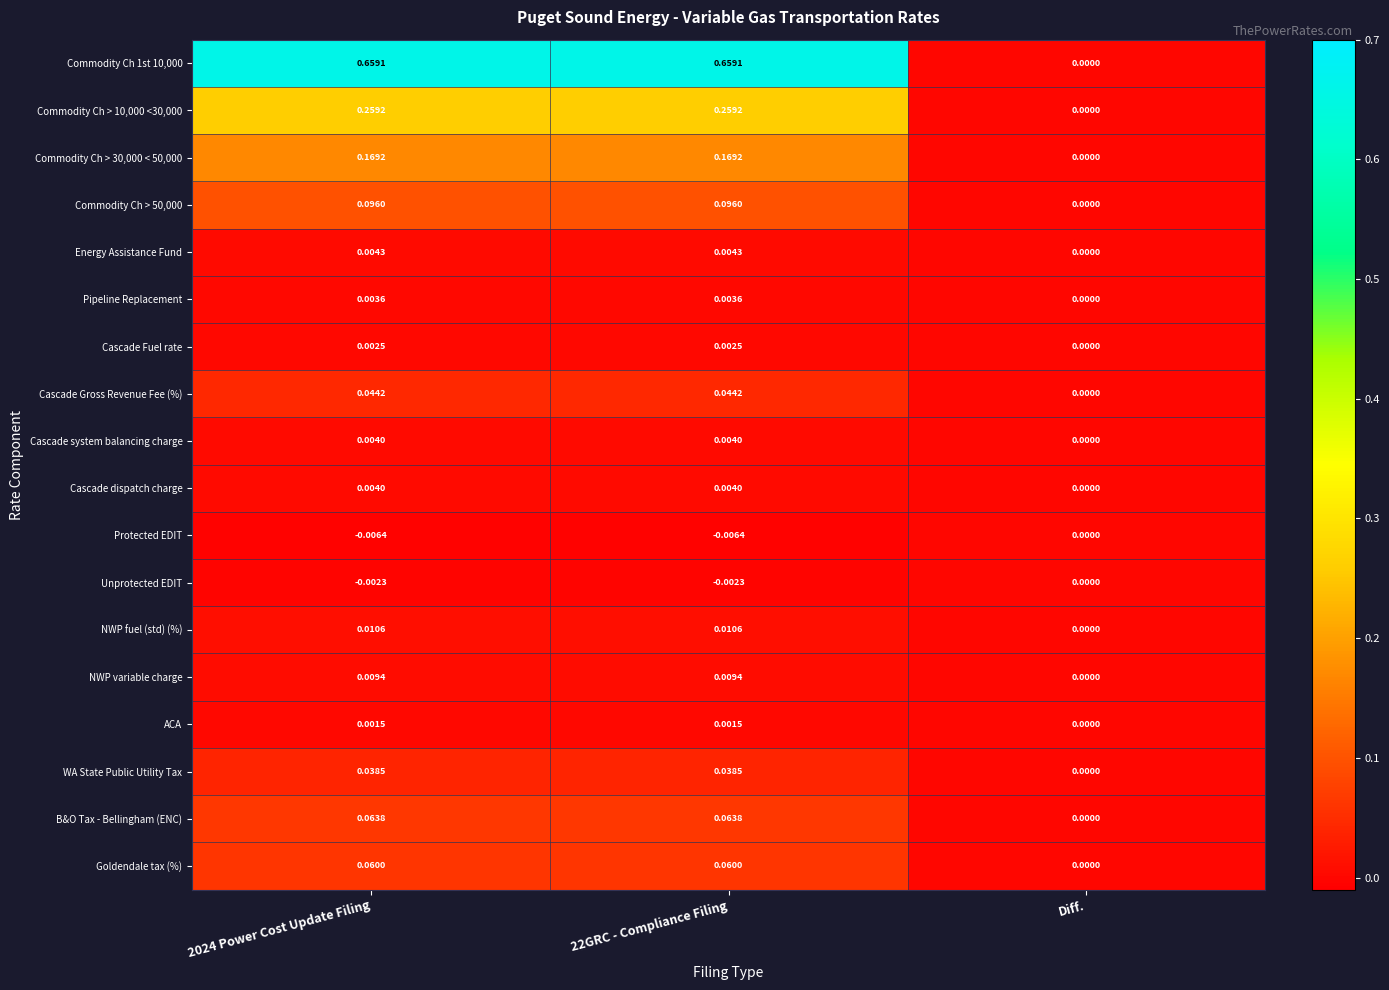

Where is Commodity Ch > 30,000 < 50,000 nearest to the value 0?

Diff.